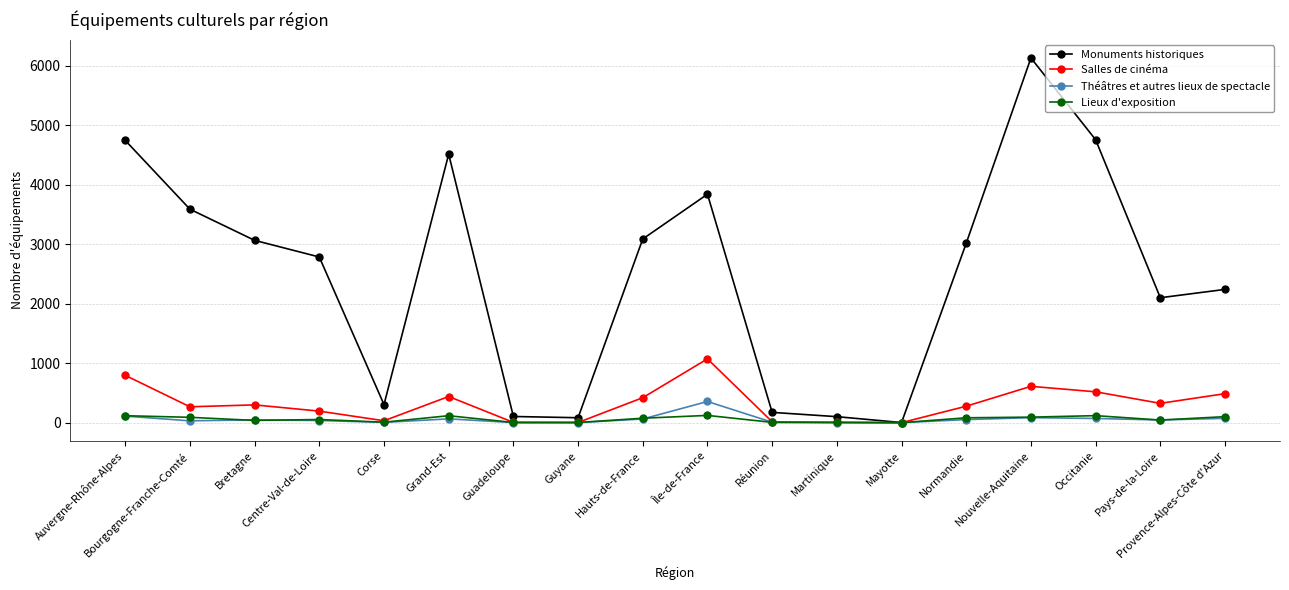

At which label does Salles de cinéma first exceed 299?

Auvergne-Rhône-Alpes